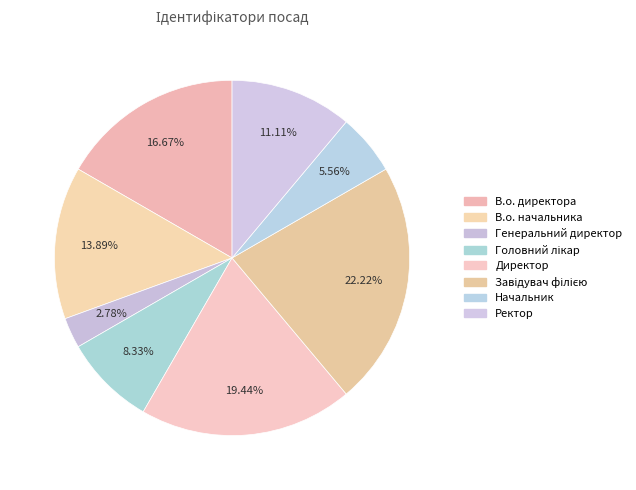

Count the number of slices in the pie.

8